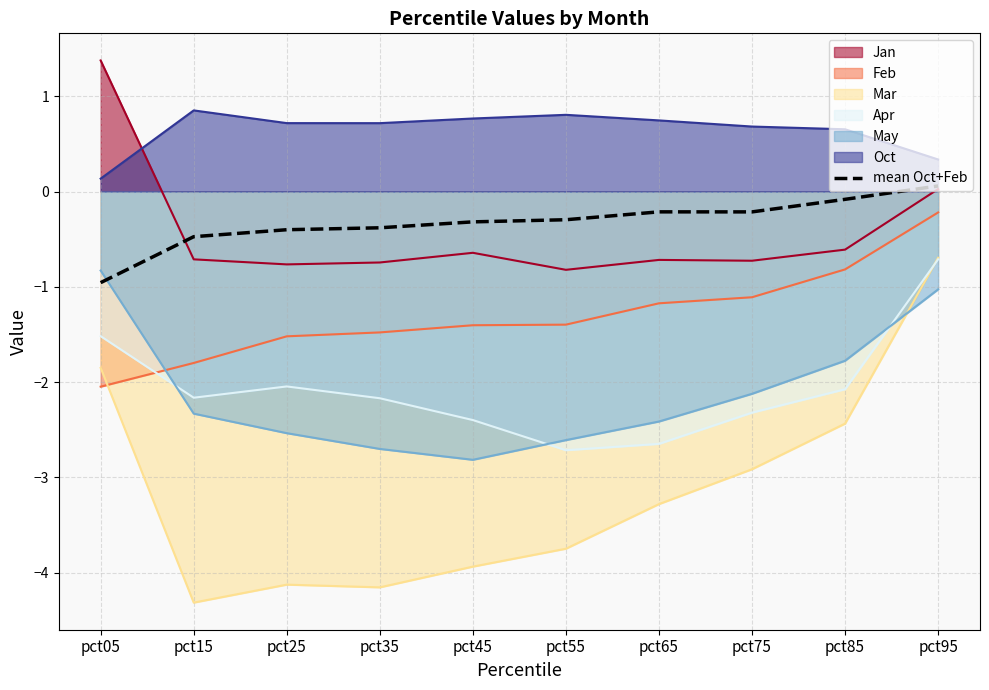

How many data points are above 0?

1